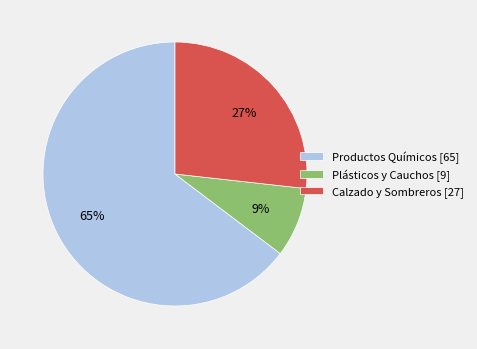

Is the sum of Calzado y Sombreros [27] and Plásticos y Cauchos [9] greater than half?

No